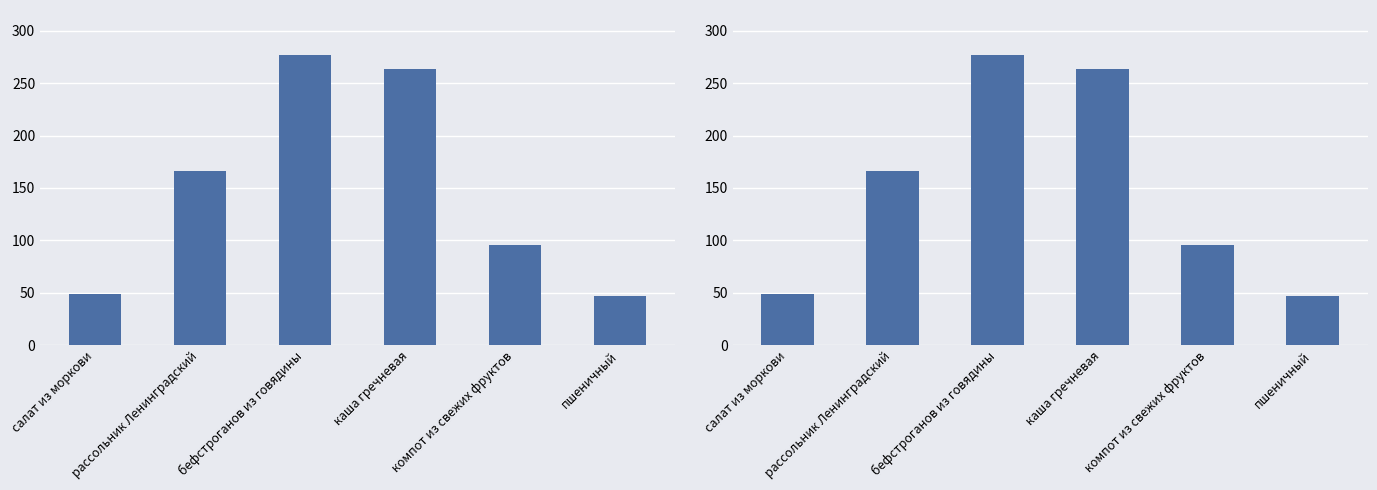

What is the difference between the second highest and minimum values?

216.8